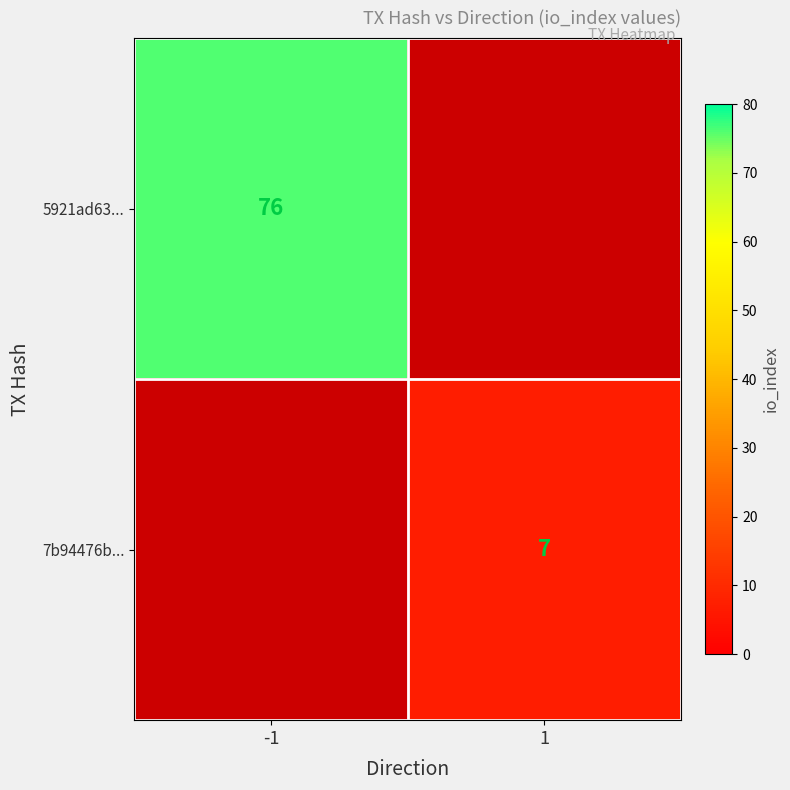

The 5921ad63... series shows 76 at -1. True or false?

True